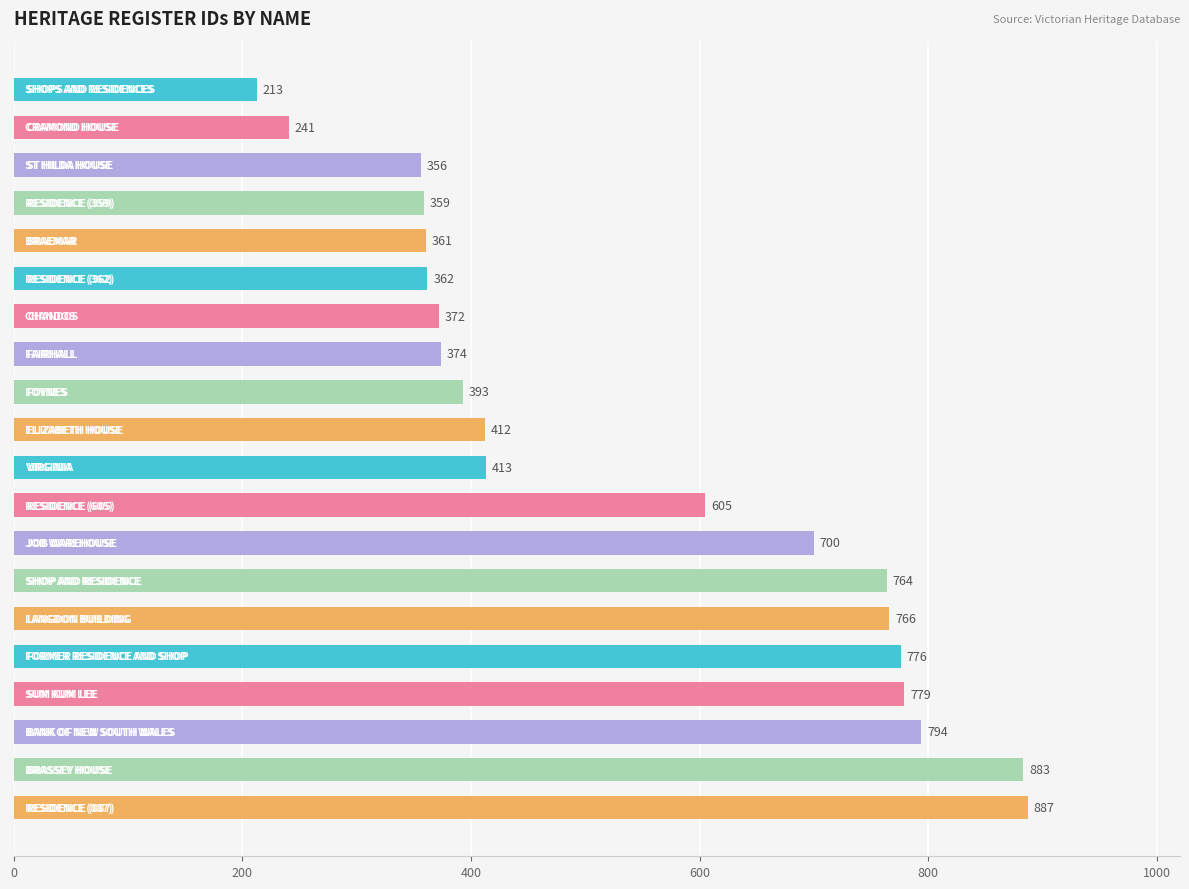

What is the smallest value displayed?

213